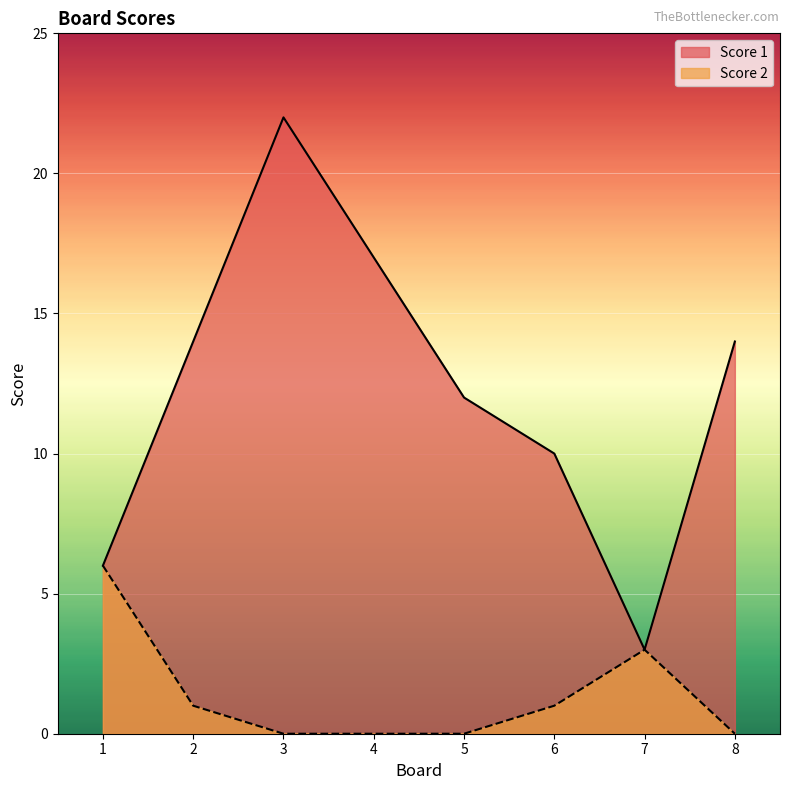

How many data points in Score 1 are less than 14?

4